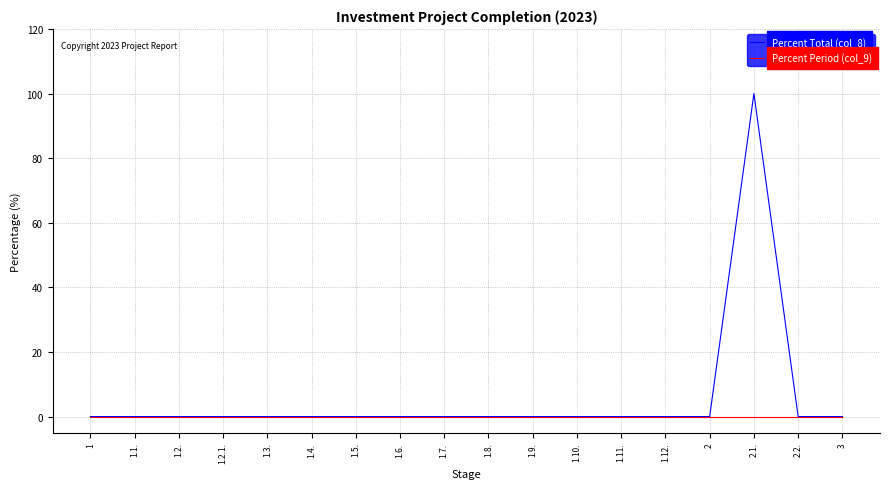

Which series has the widest spread of values?

Percent Total (col_8)